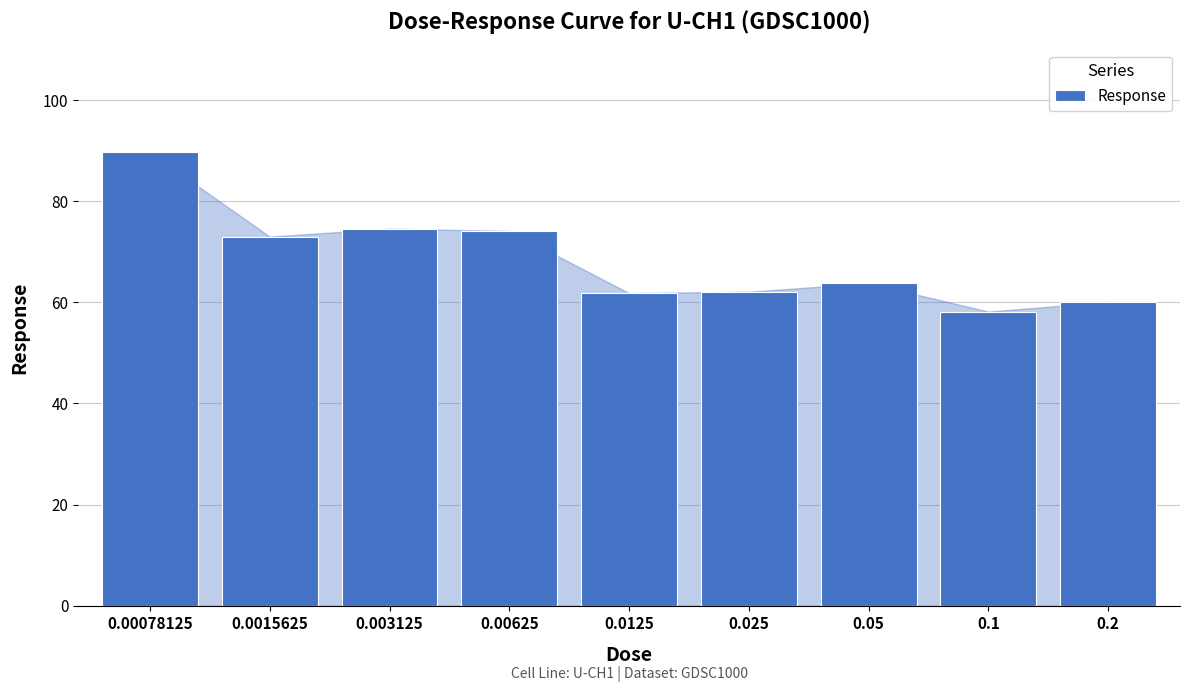

What is the label of the 6th bar from the right?

0.00625